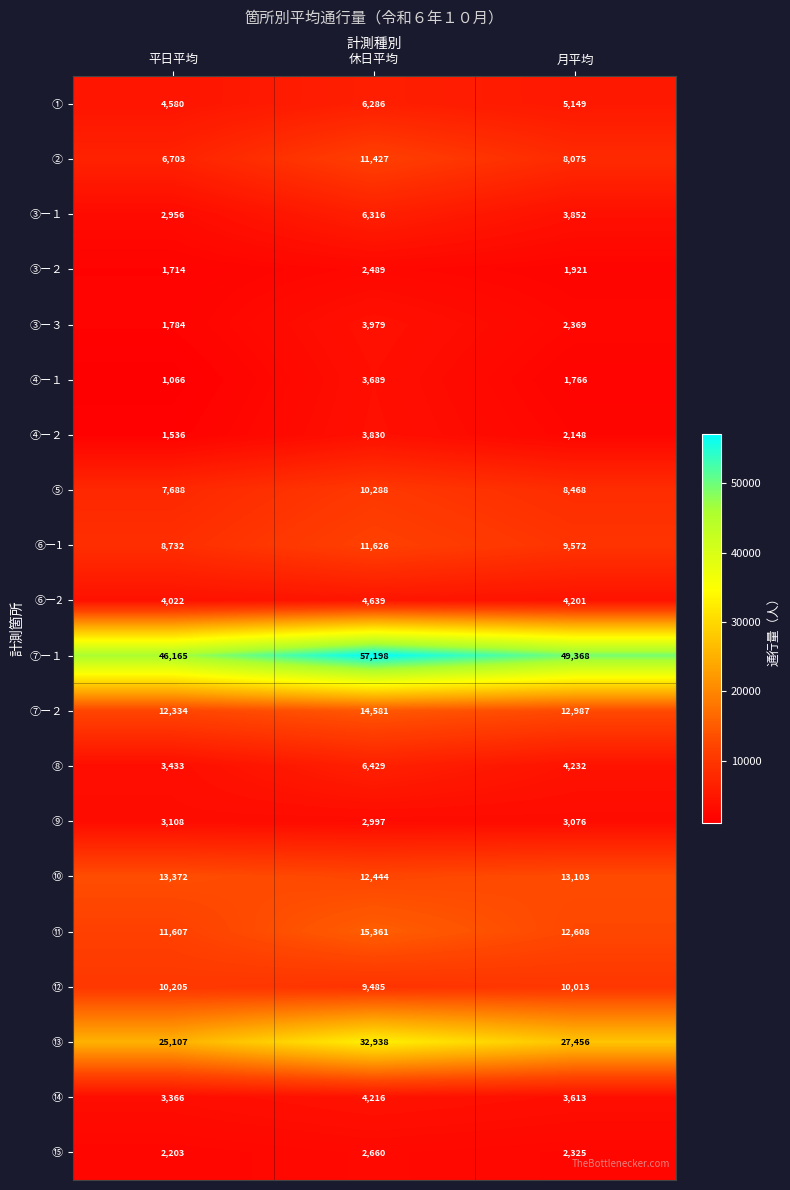

How many data points in ⑥ー1 are less than 9572?

1